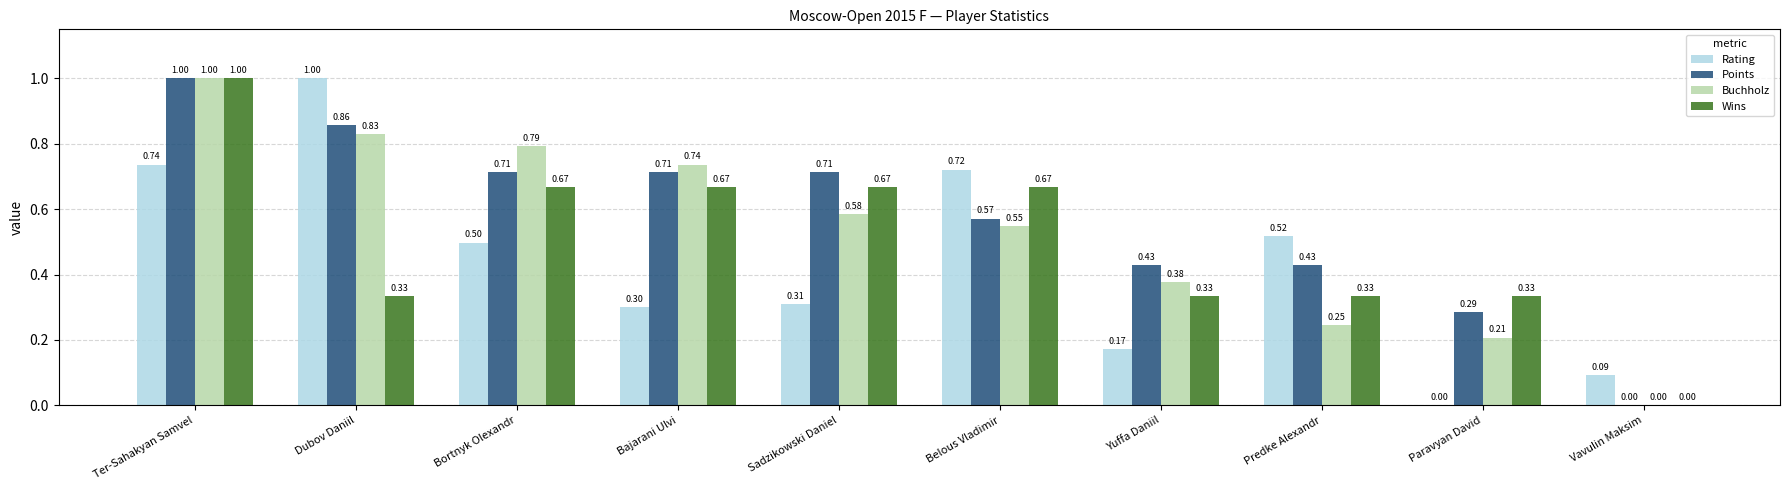

How many values in the Points series exceed 0?

9